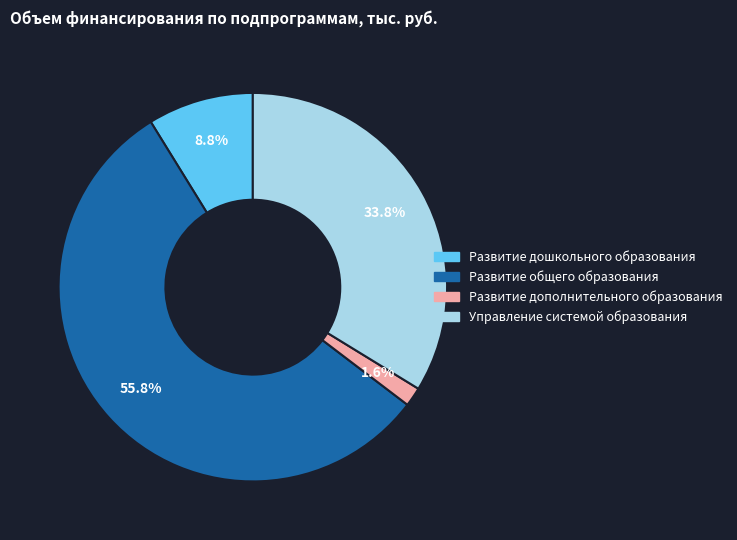

Rank the categories by value from lowest to highest.

Развитие дополнительного образования, Развитие дошкольного образования, Управление системой образования, Развитие общего образования